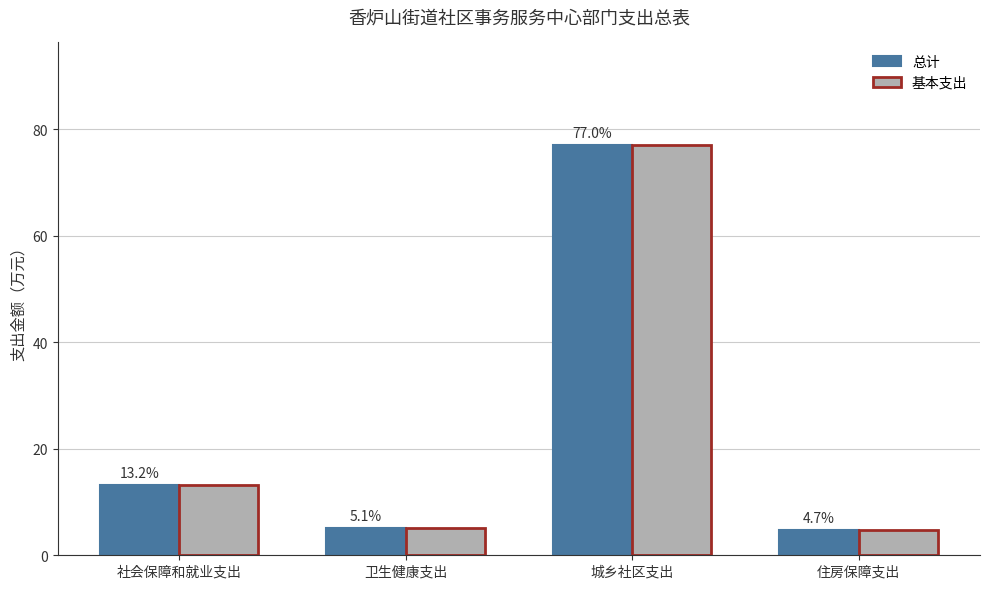

Rank the categories by 基本支出 value from highest to lowest.

城乡社区支出, 社会保障和就业支出, 卫生健康支出, 住房保障支出